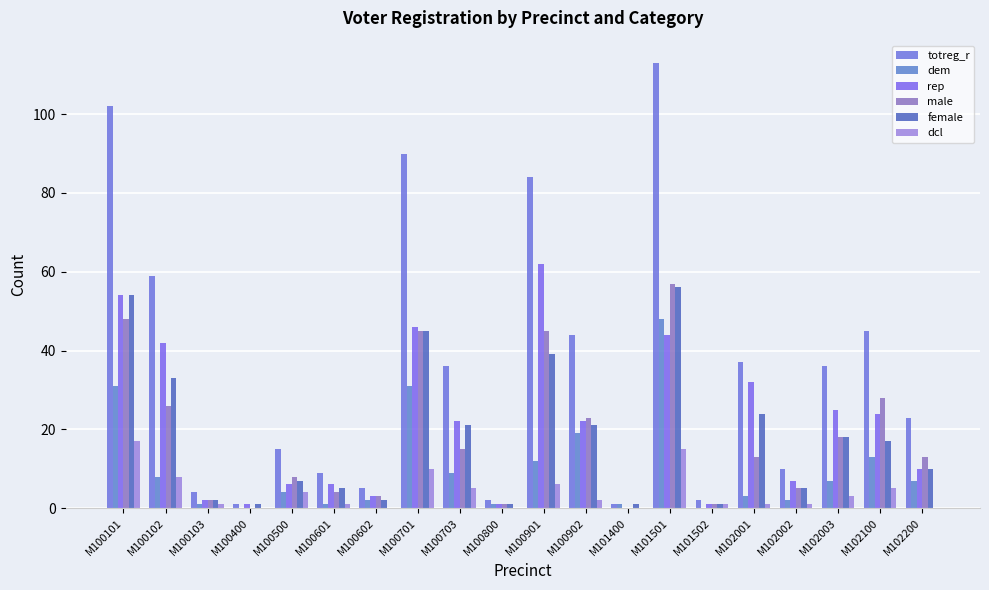

At which label is dcl closest to 8?

M100102